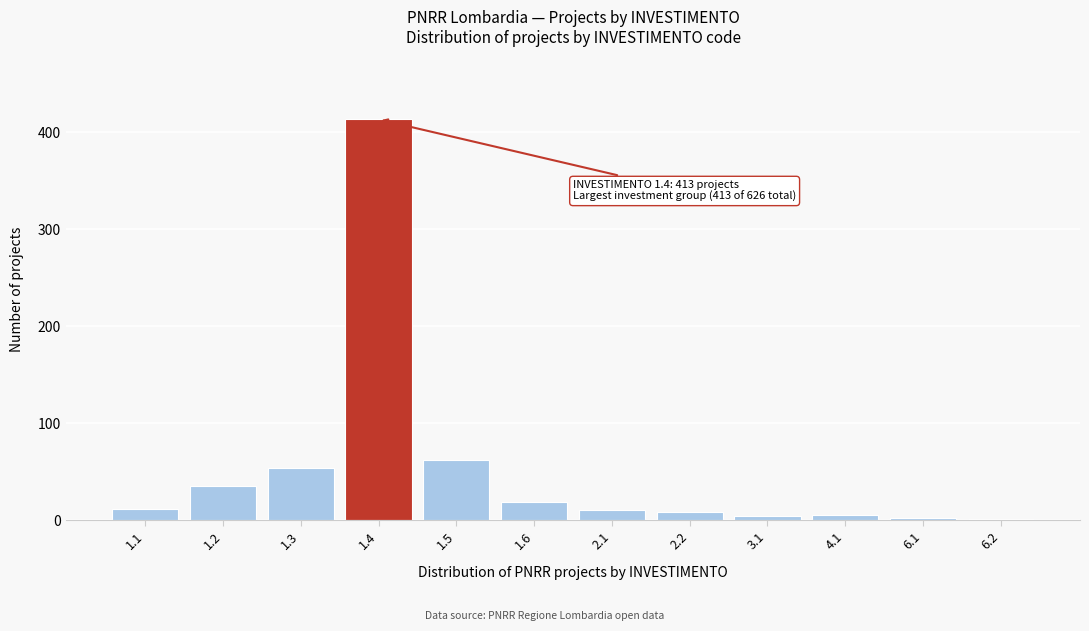

What is the maximum value shown in the chart?

413